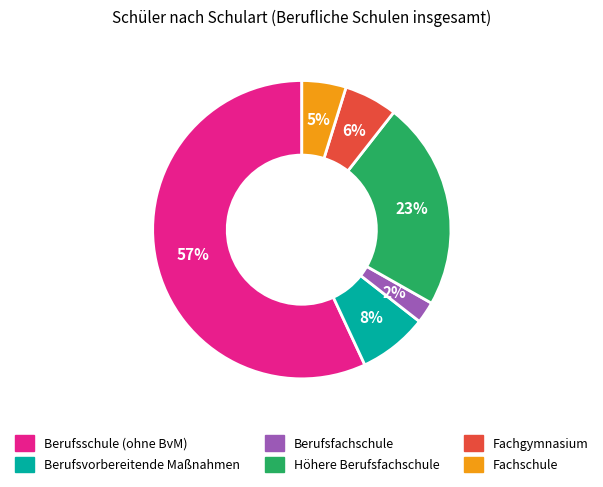

Which category has the smallest portion of the pie?

Berufsfachschule